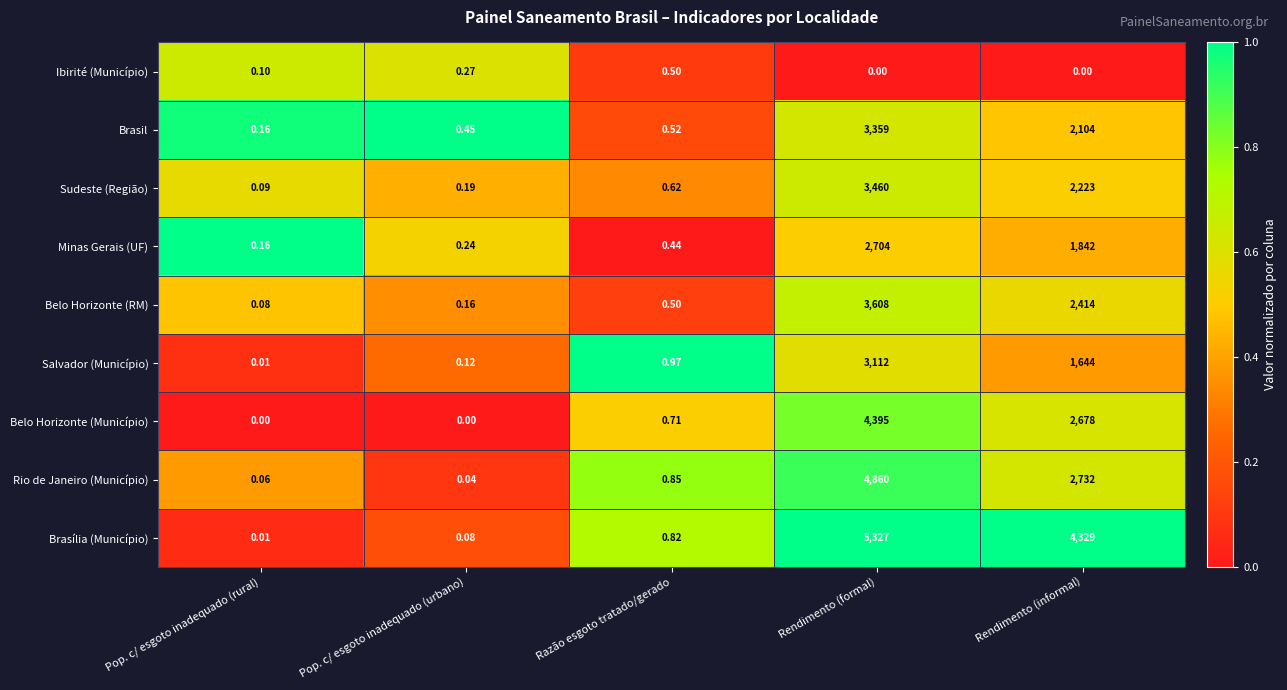

At which label is Brasil closest to 1679?

Rendimento (informal)